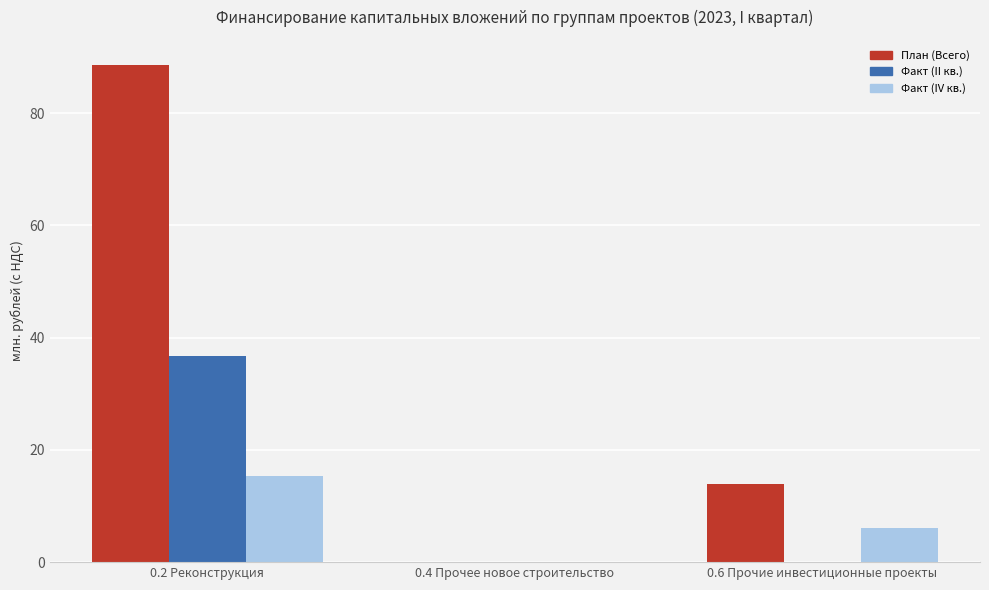

How many positive values does the Факт (IV кв.) series have?

2